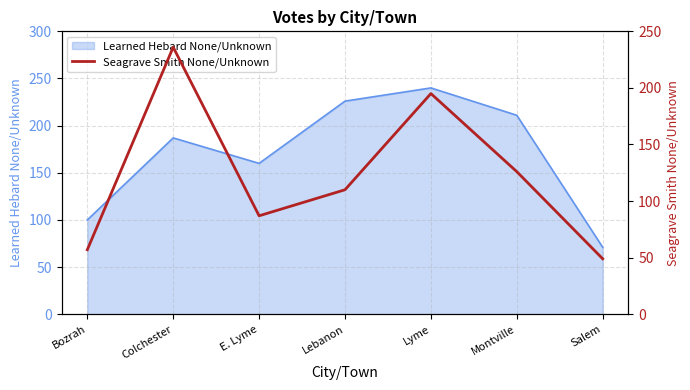

Rank the categories by value from highest to lowest.

Colchester, Lyme, Montville, Lebanon, E. Lyme, Bozrah, Salem